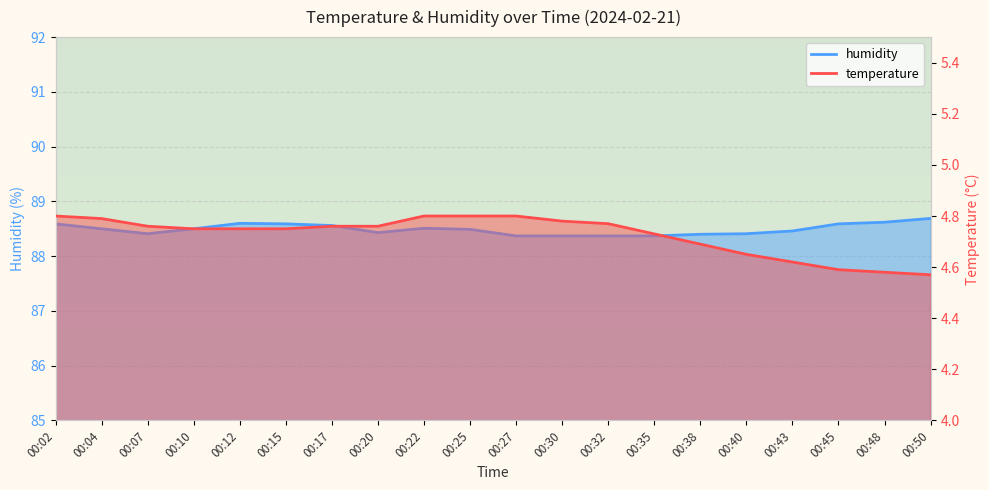

What is the minimum value shown in the chart?

4.6